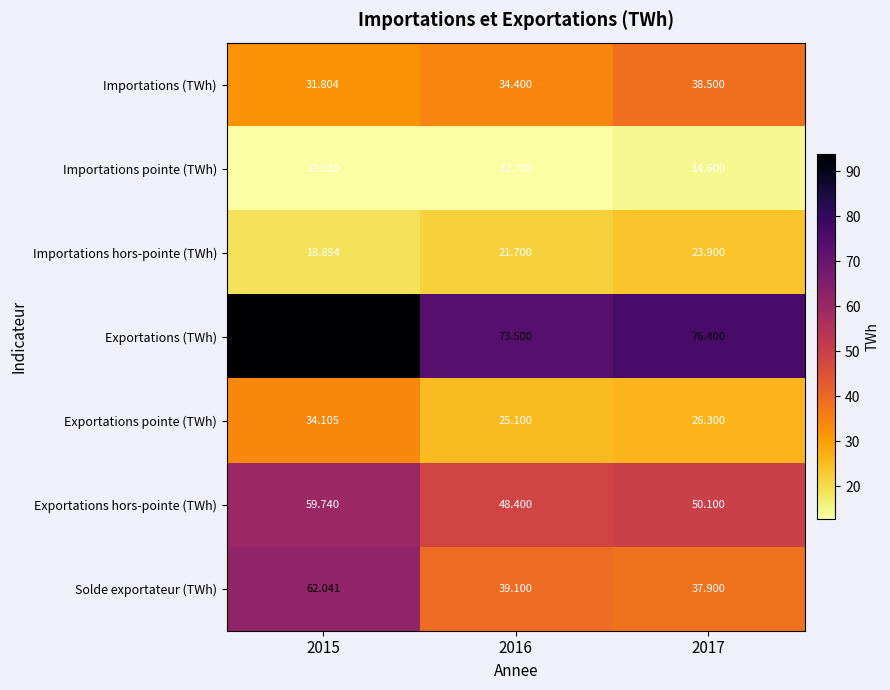

At how many categories does at least one series exceed 83?

1